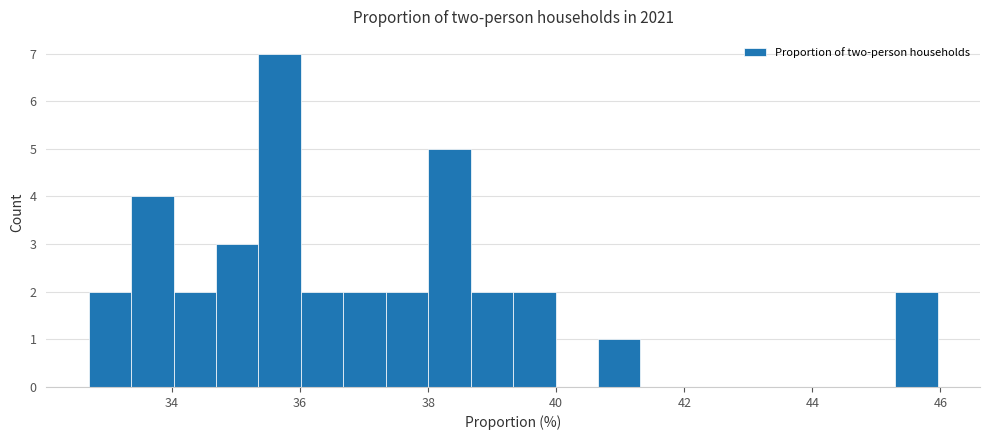

Read against the x-axis, roughly where is the centre of the tallest bar?

35.6